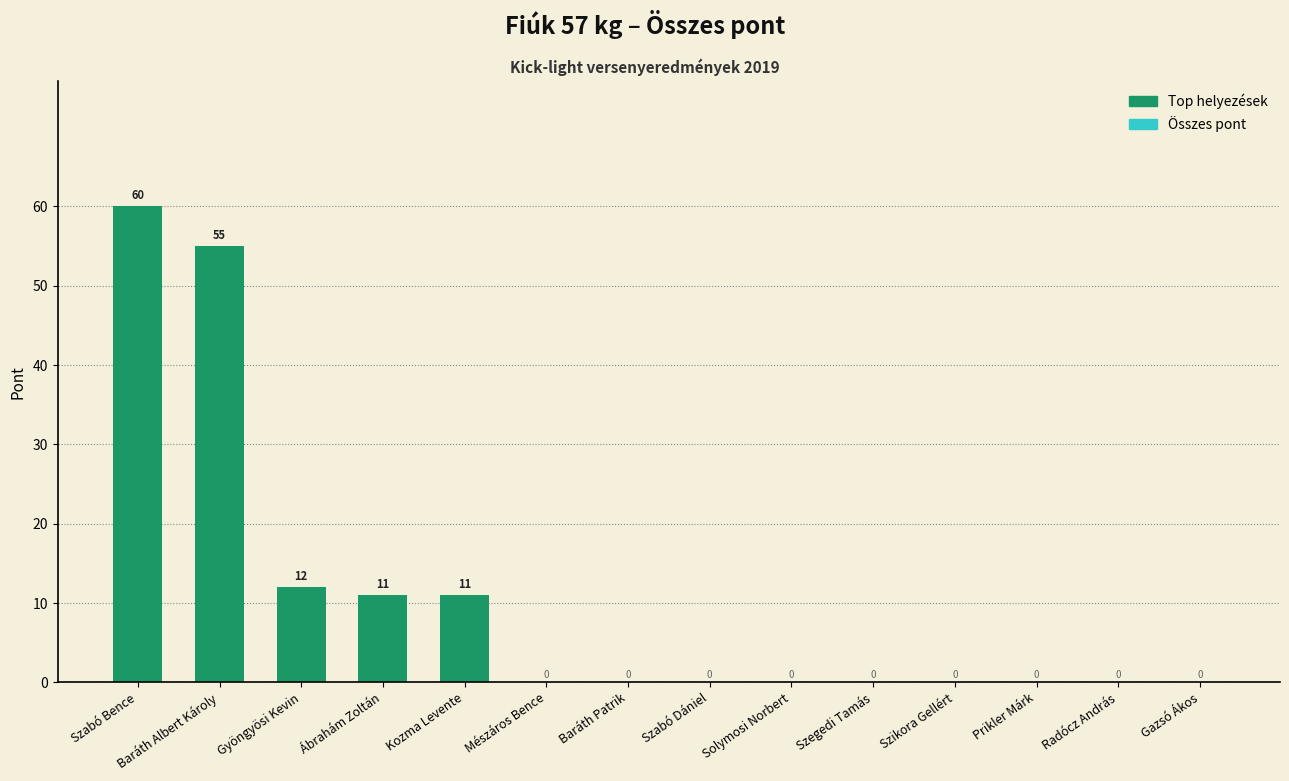

How many bars are there in total?

5